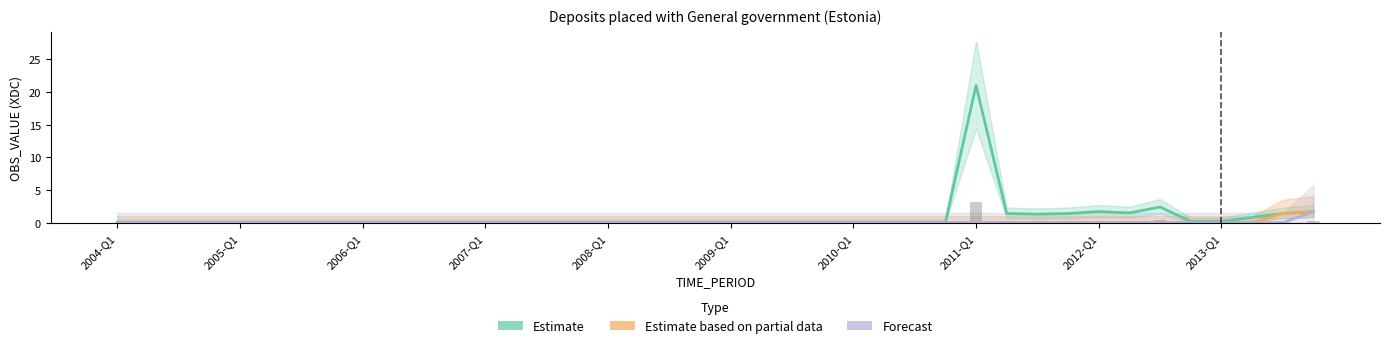

Is the value of Forecast at 31 greater than the value of Estimate based on partial data at 19?

No